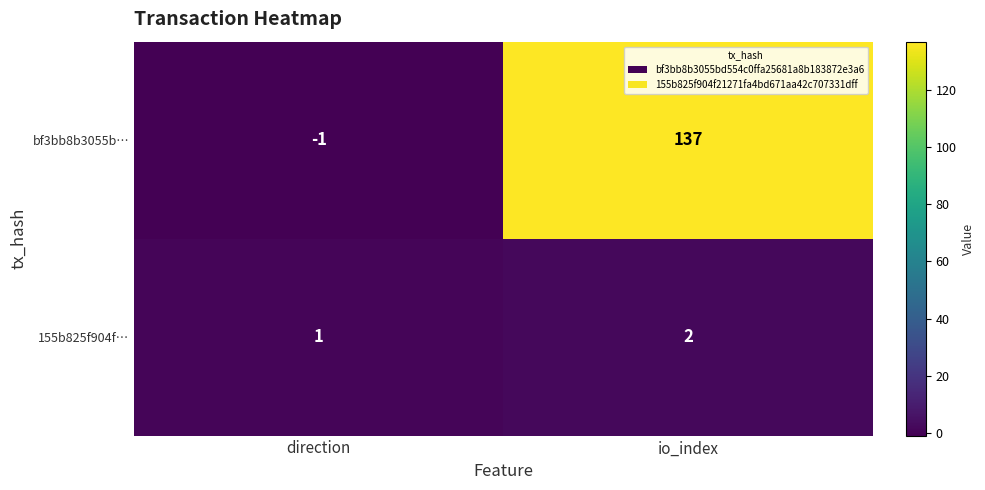

Reading right to left, list all the values displayed in this chart.

bf3bb8b3055b…: 137	-1
155b825f904f…: 2	1